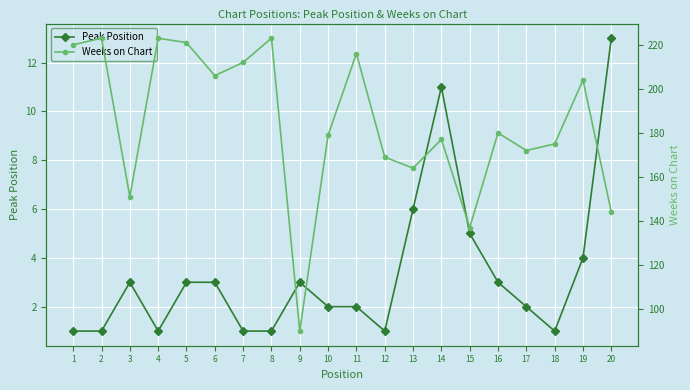

How many lines are shown in the chart?

2